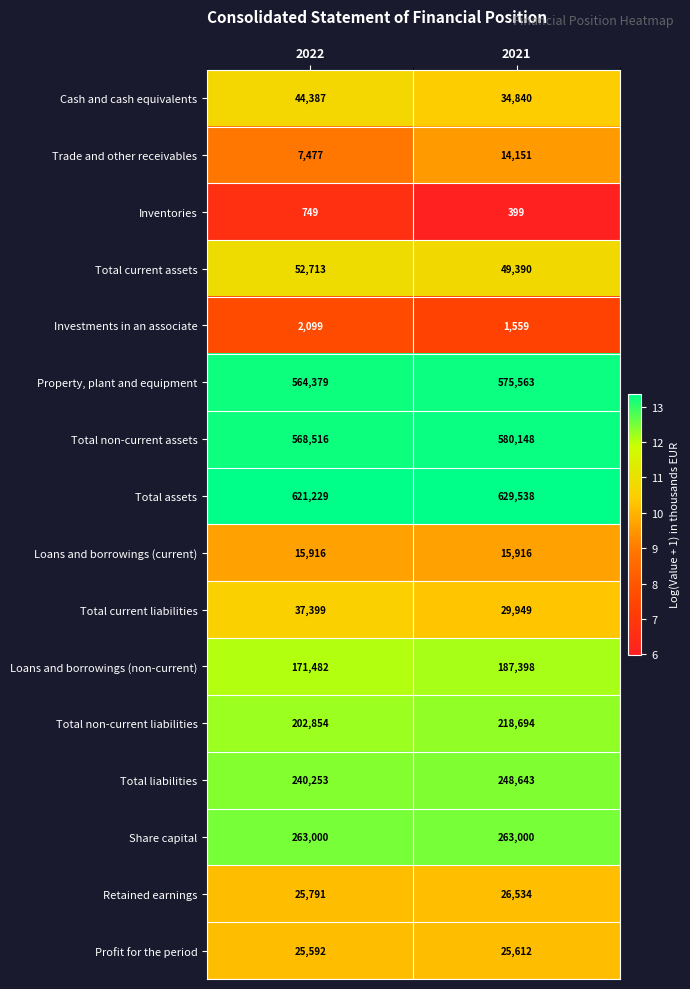

Which label corresponds to the largest value in the chart?

2021